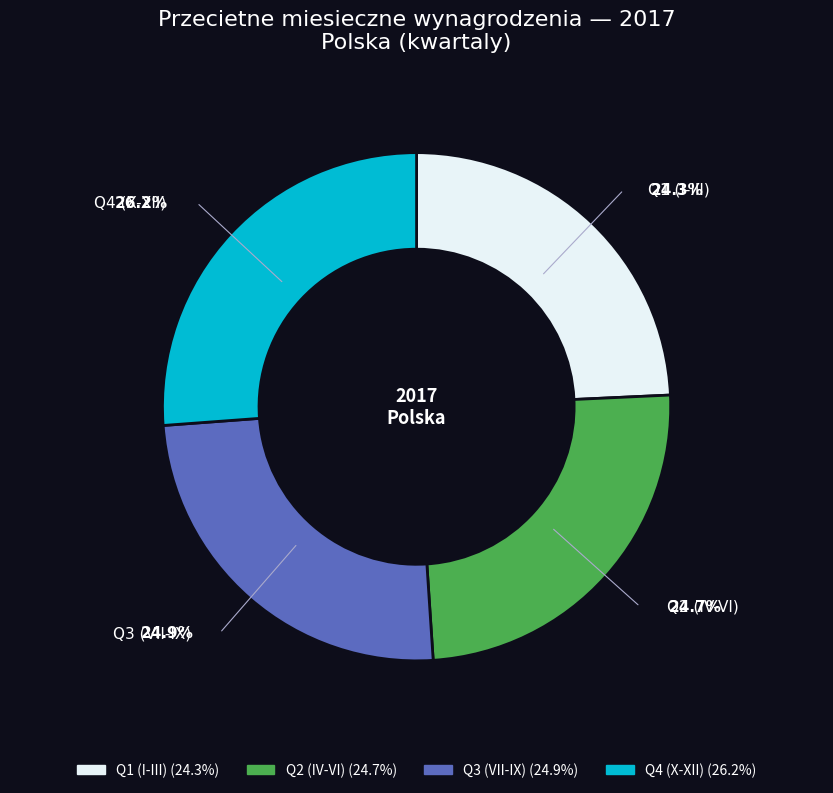

Is there a majority slice in this chart?

No